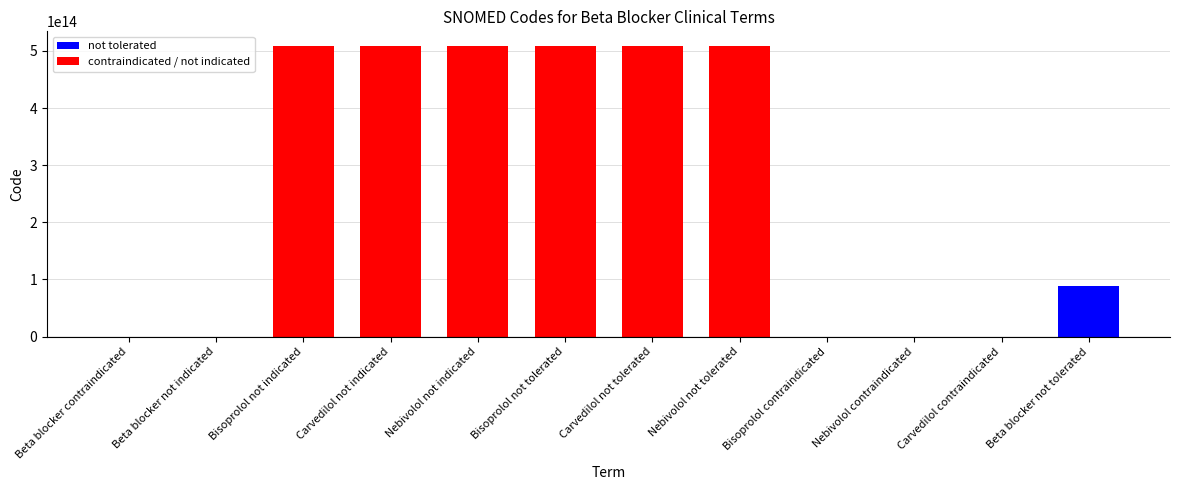

True or false: the data shows 698468005 at Bisoprolol contraindicated.

True